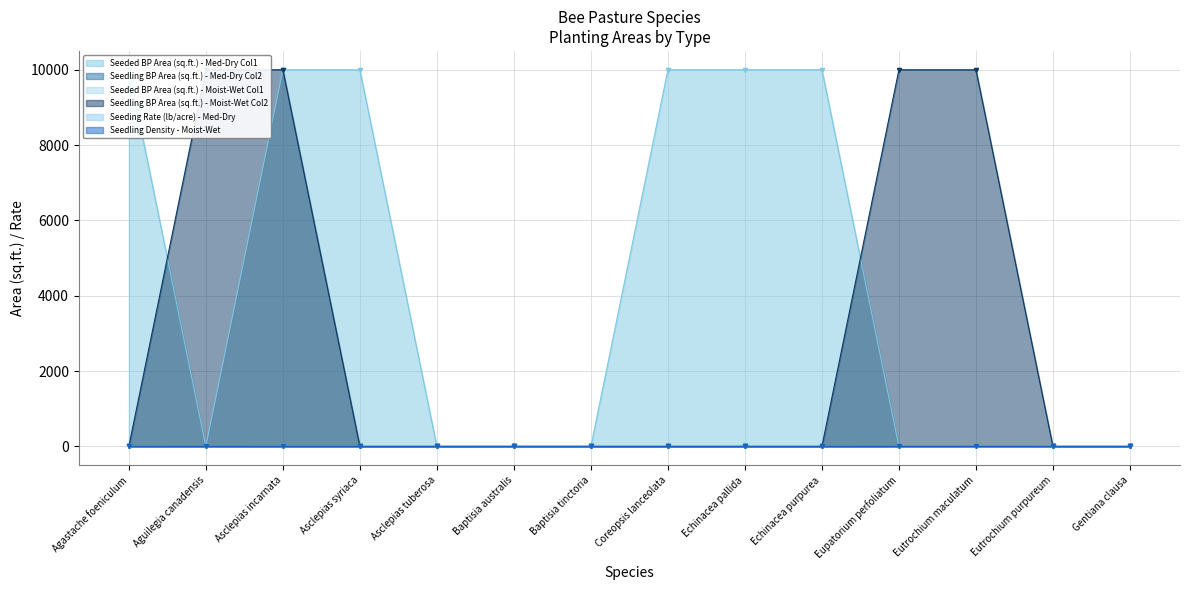

In Seeding Rate (lb/acre) - Med-Dry, how many points are higher than both neighbors (excluding endpoints)?

3